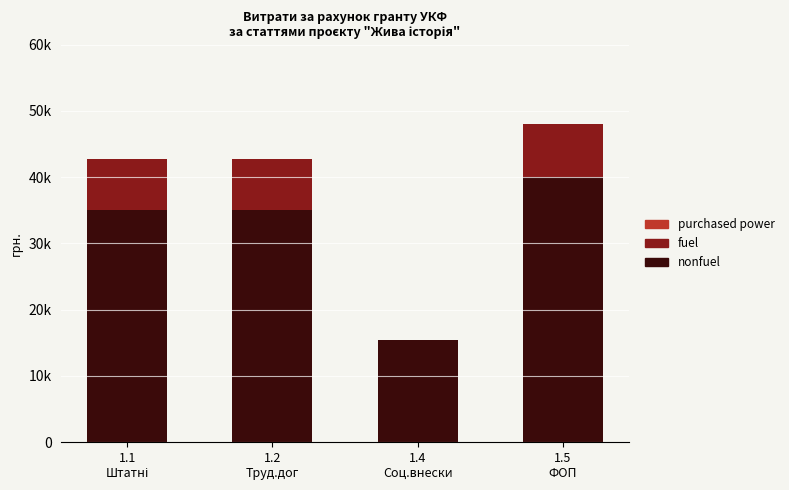

At 1.4
Соц.внески, list the series in order from largest to smallest.

nonfuel, fuel, purchased power